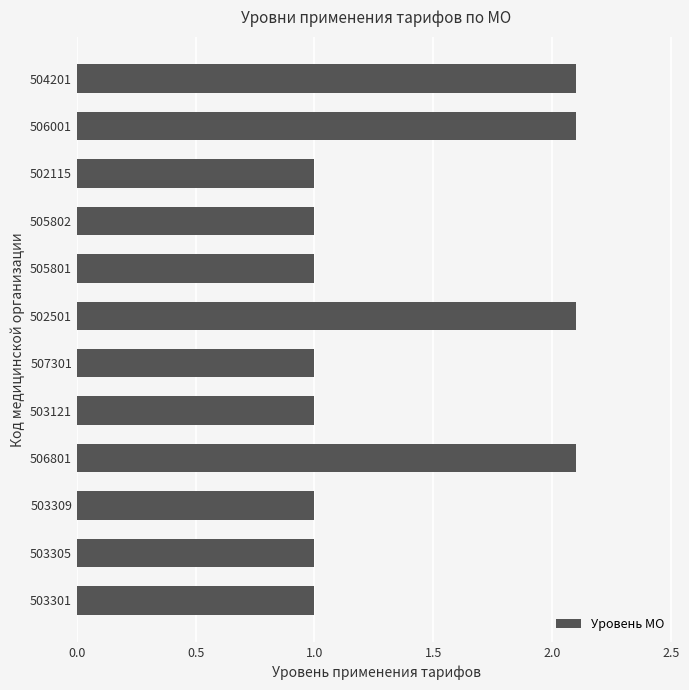

What is the ratio of the value at 503301 to the value at 506801?

0.5